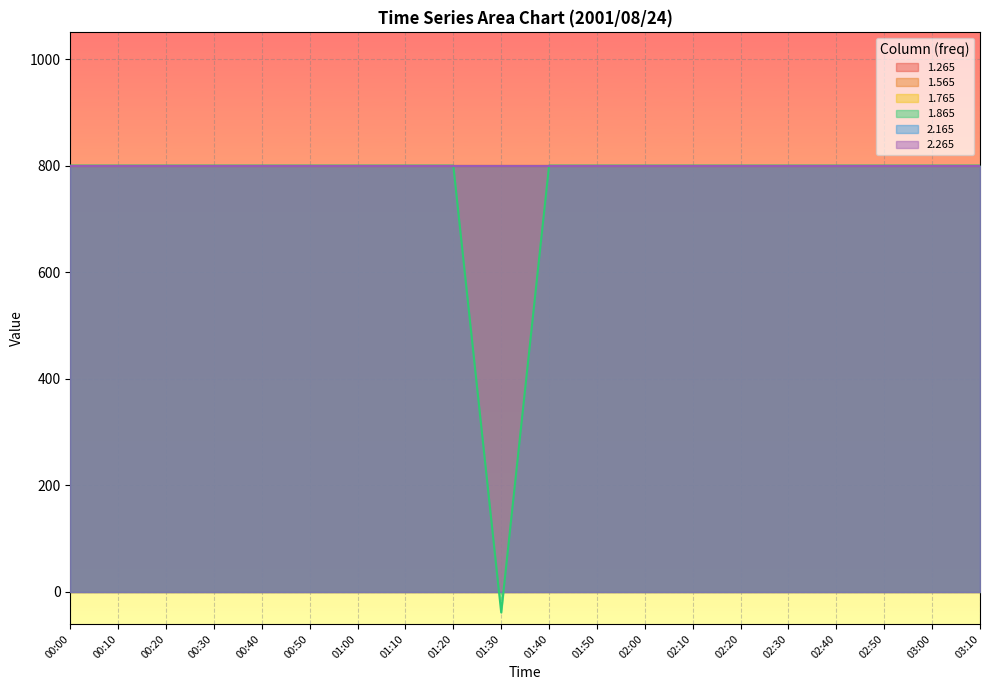

What is the minimum value shown in the chart?

-38.6